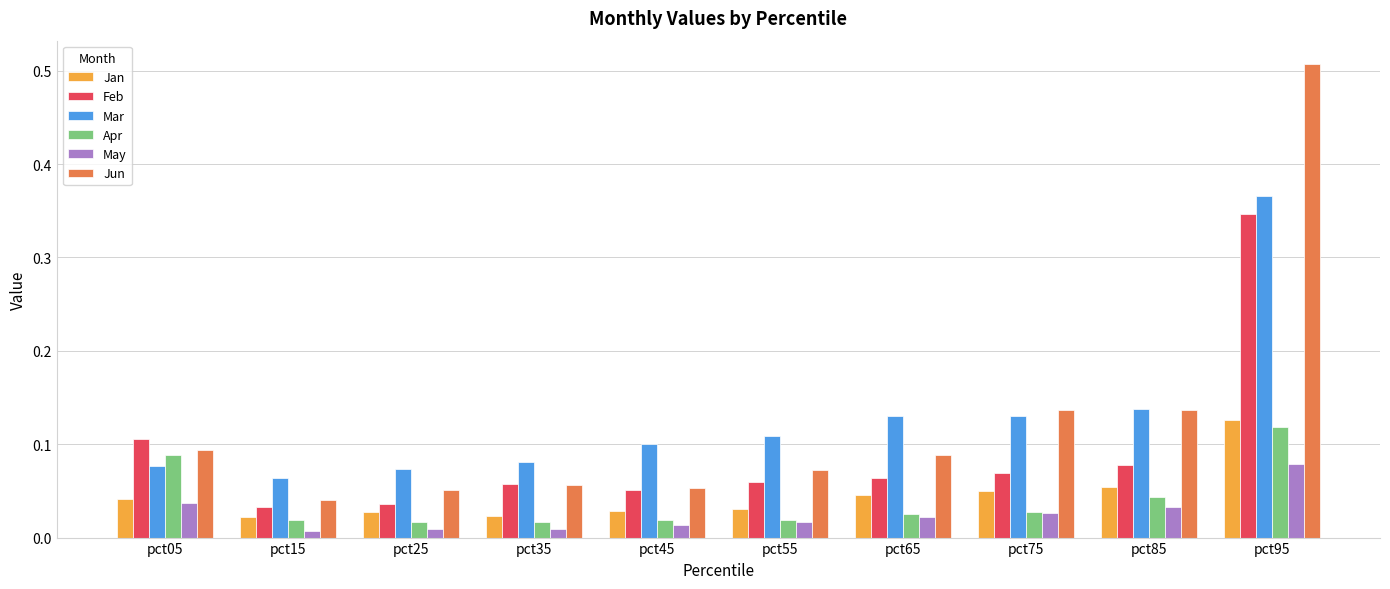

Between pct05 and pct45, which series saw the biggest shift?

Apr